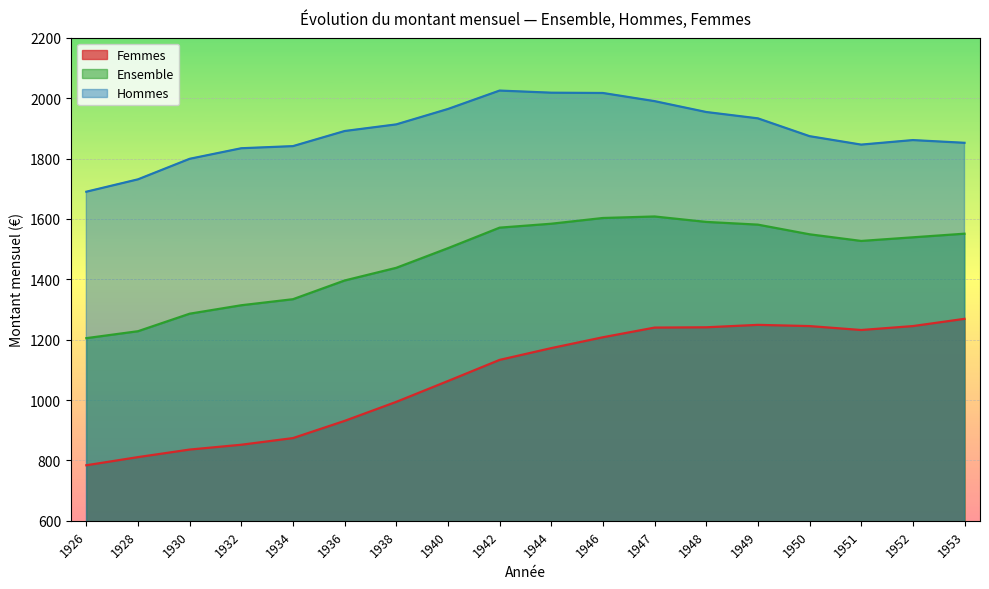

What is the lowest value of the Hommes series?

1690